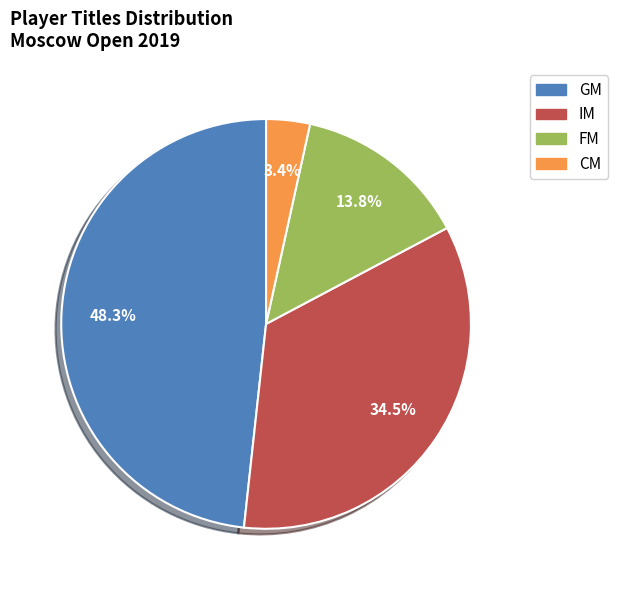

Does any single category account for the majority?

No